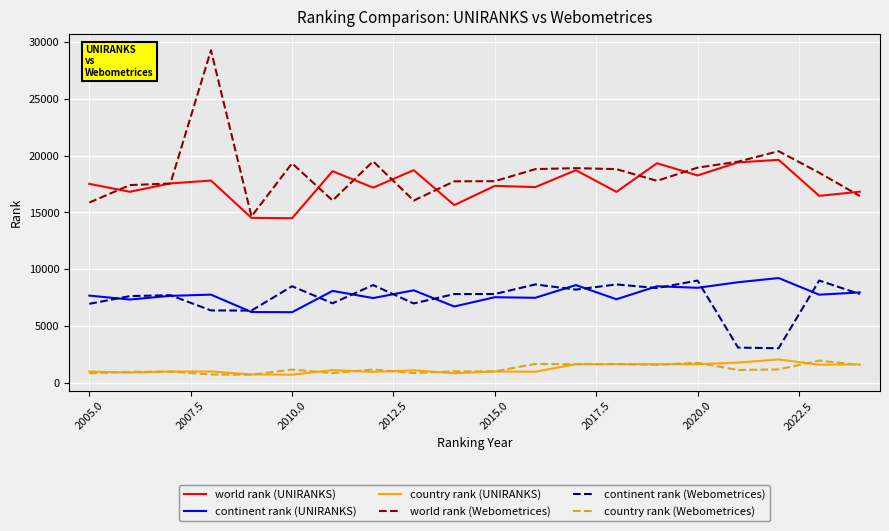

Which series has the widest spread of values?

world rank (Webometrices)